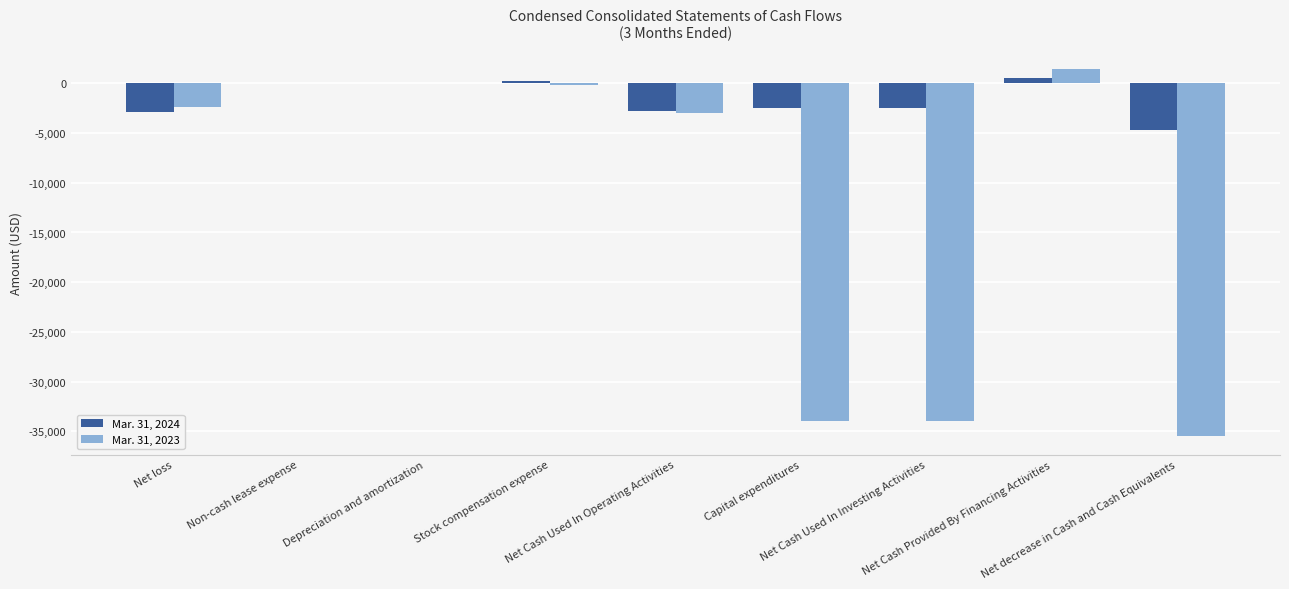

What is the highest value of the Mar. 31, 2023 series?

1424